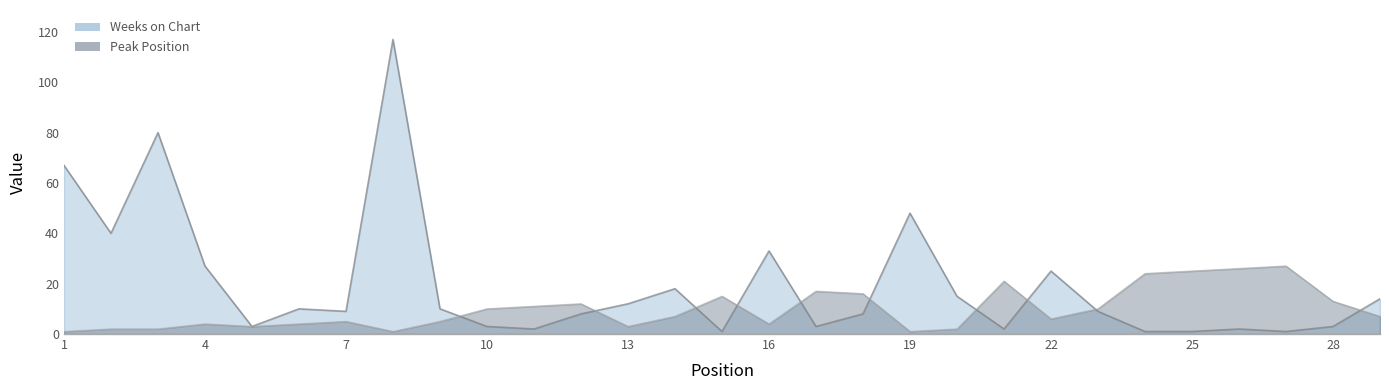

The Peak Position series shows 9 at 22. True or false?

False